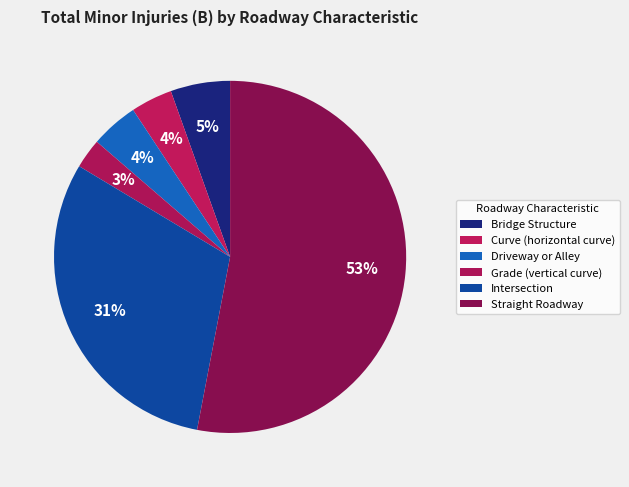

Which category accounts for the majority?

Straight Roadway